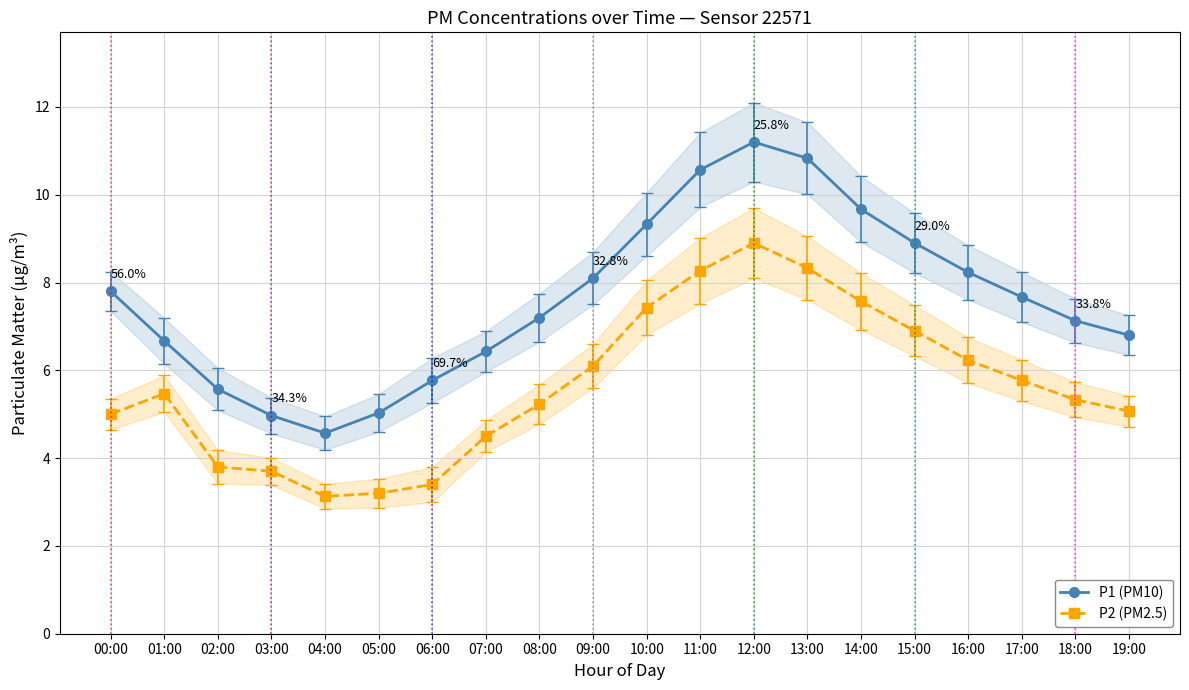

What is the sum of all P1 (PM10) values?

152.4